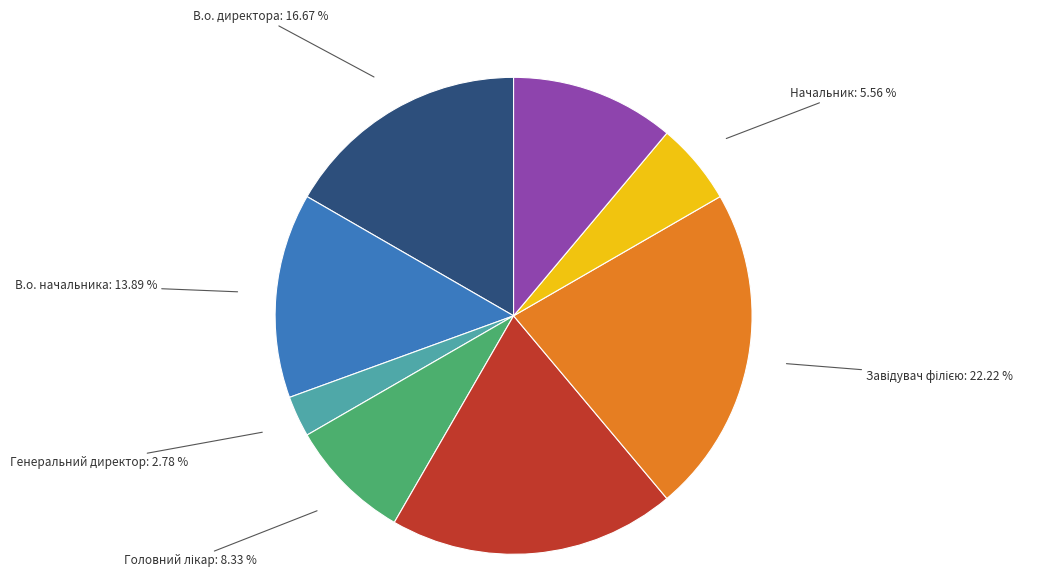

The В.о. директора slice represents 17% of the pie. True or false?

True